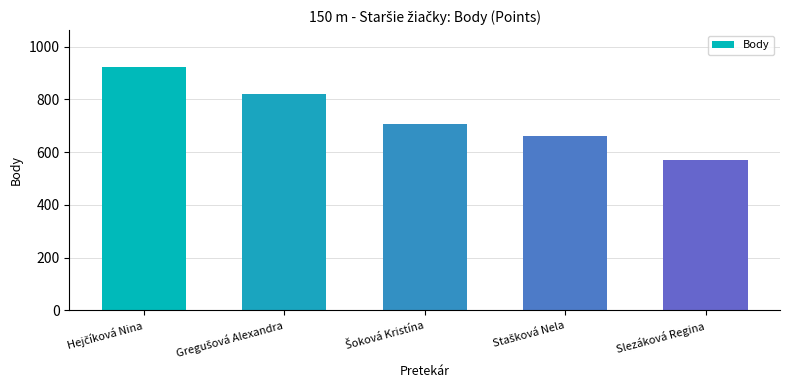

What is the value of the 1st bar from the left?

923